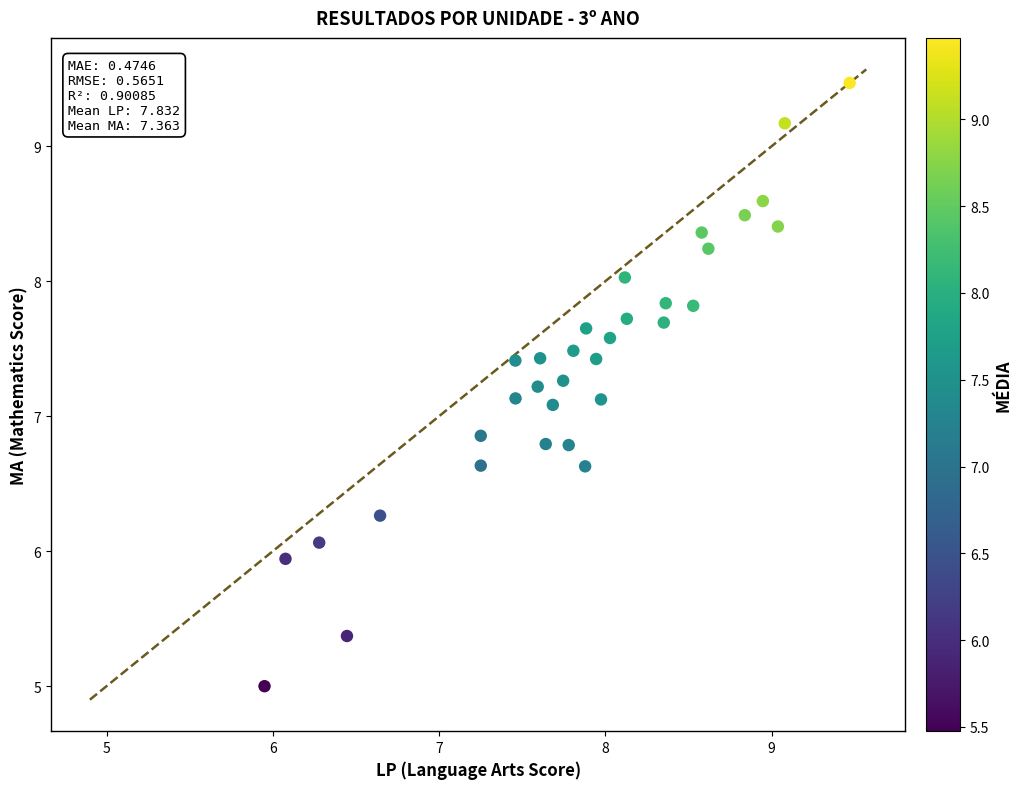

What is the range of Y values (max minus min)?

4.5